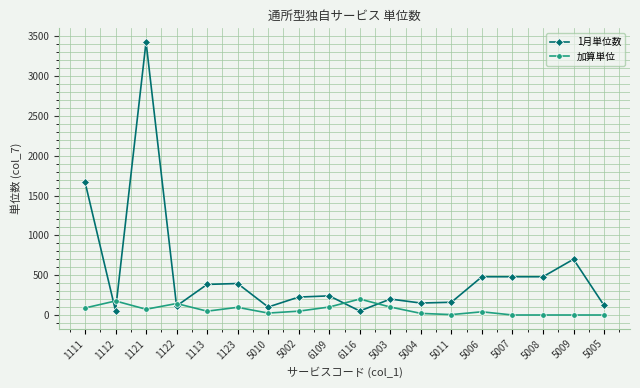

What is the total value across all series at 1122?

257